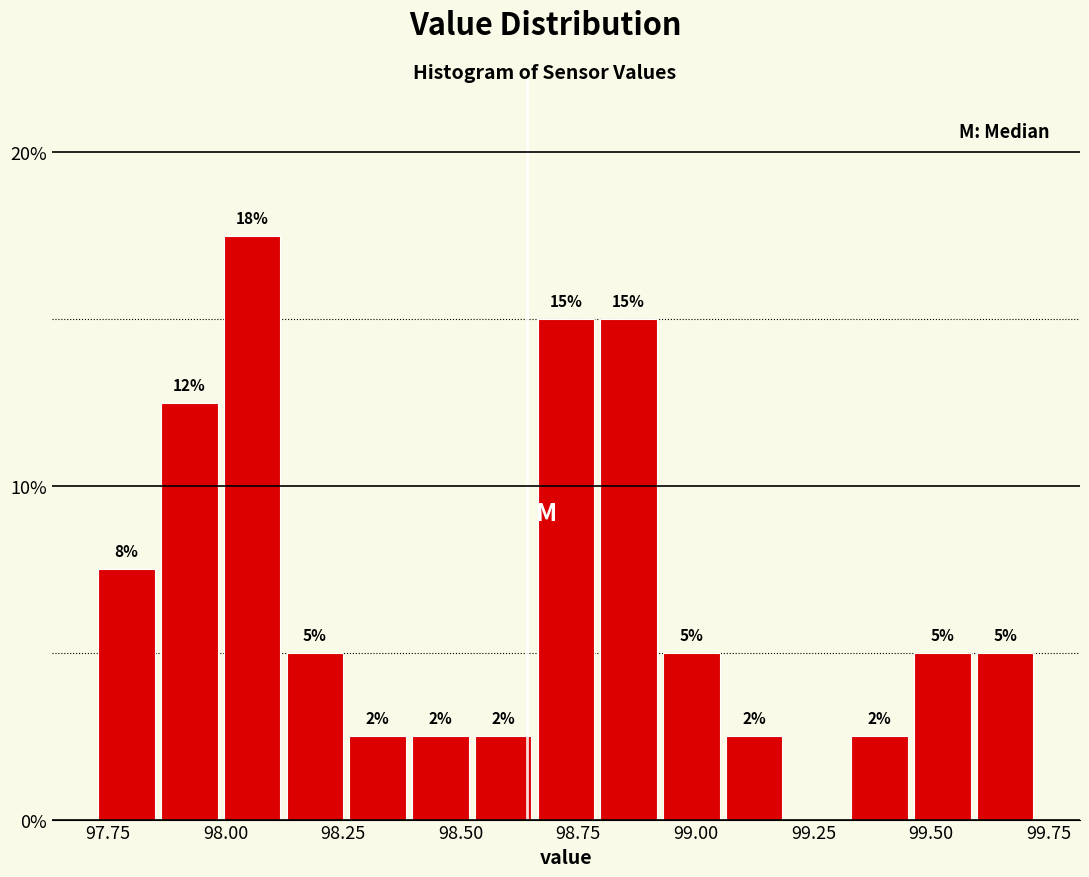

Around what value on the x-axis is the tallest bar? Give the approximate position of its centre, as read against the axis.

98.05